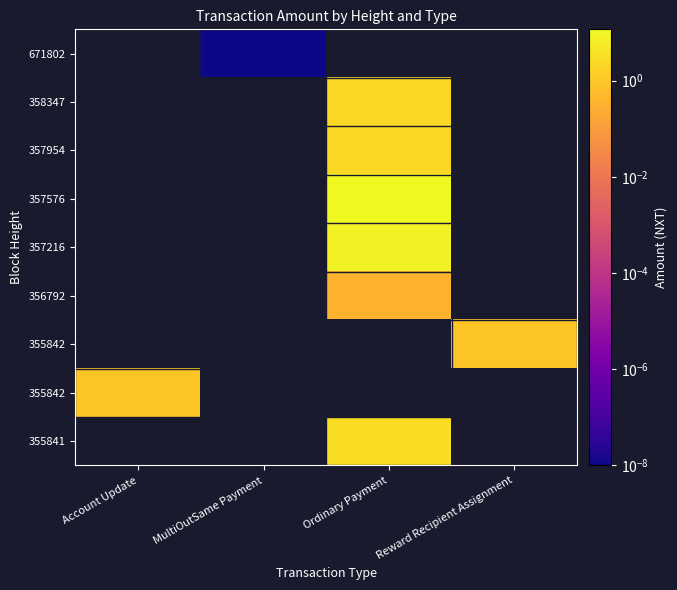

Which label corresponds to the smallest value in the chart?

MultiOutSame Payment